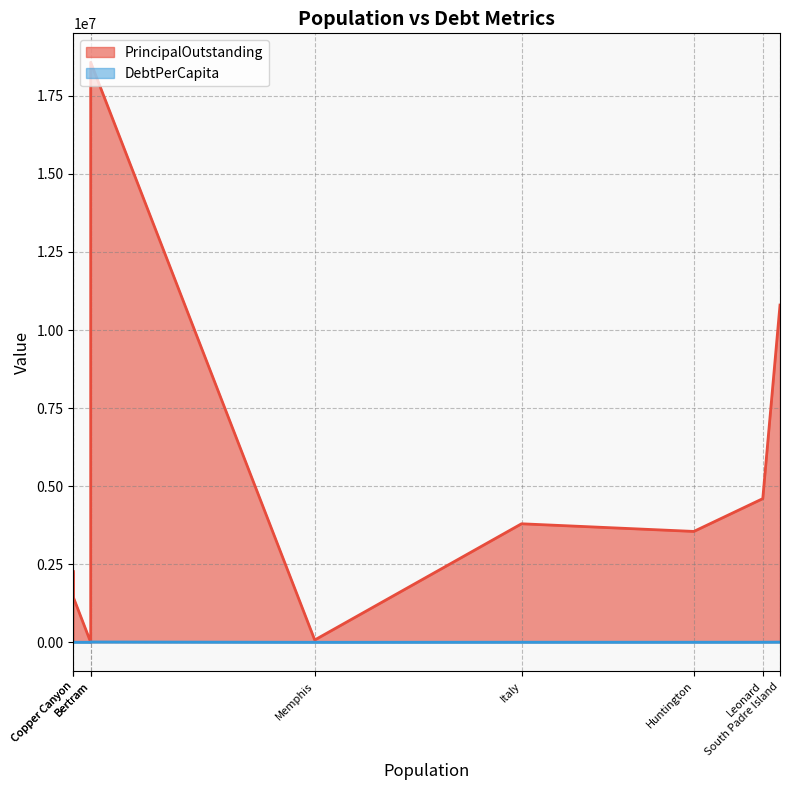

True or false: PrincipalOutstanding and DebtPerCapita cross at least once.

False